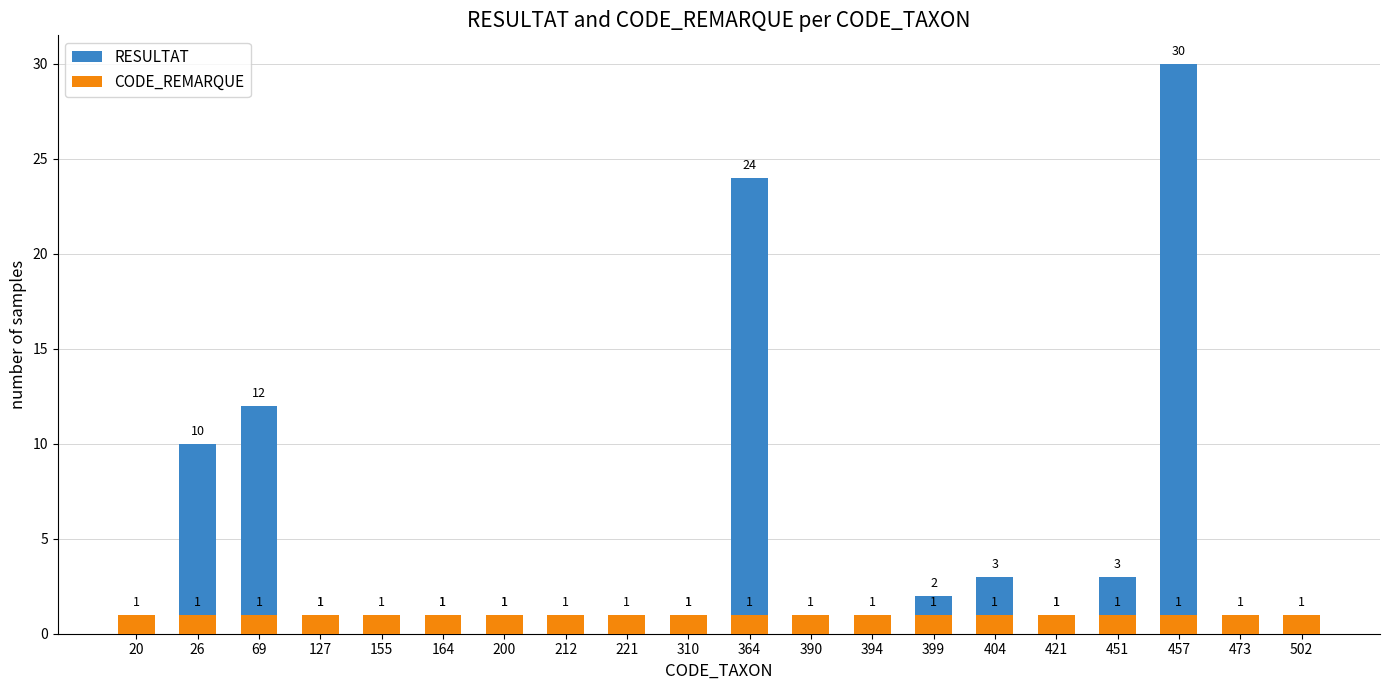

The value of CODE_REMARQUE at 421 is 1. True or false?

True